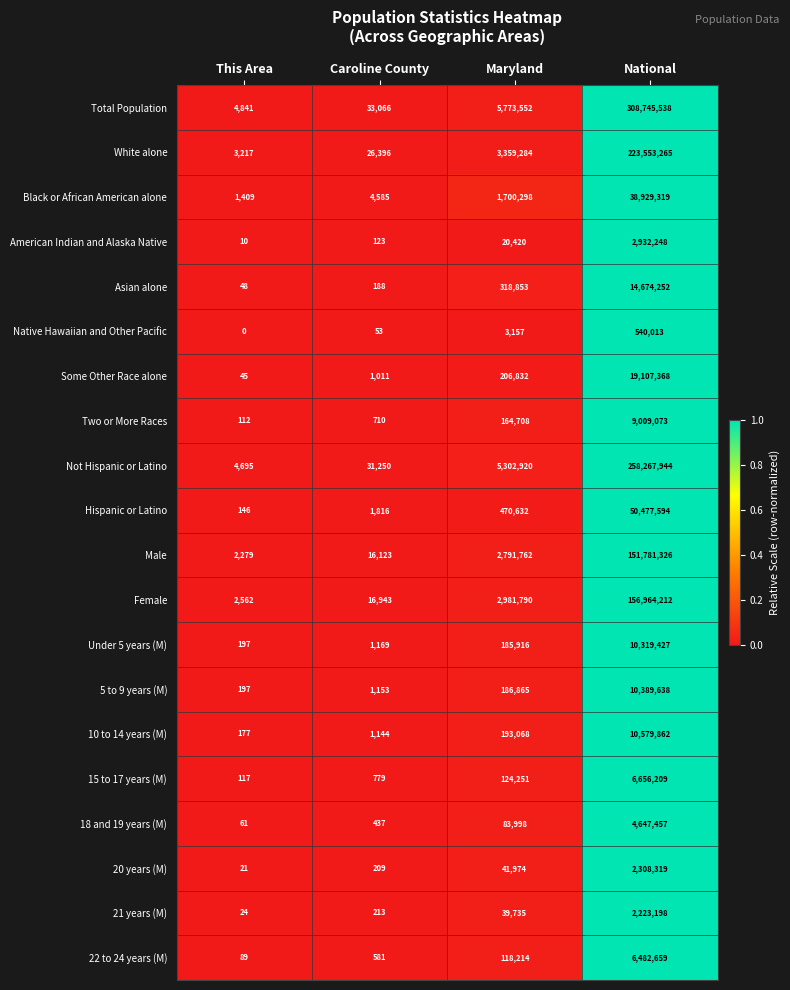

The value of Total Population at This Area is 6640. True or false?

False